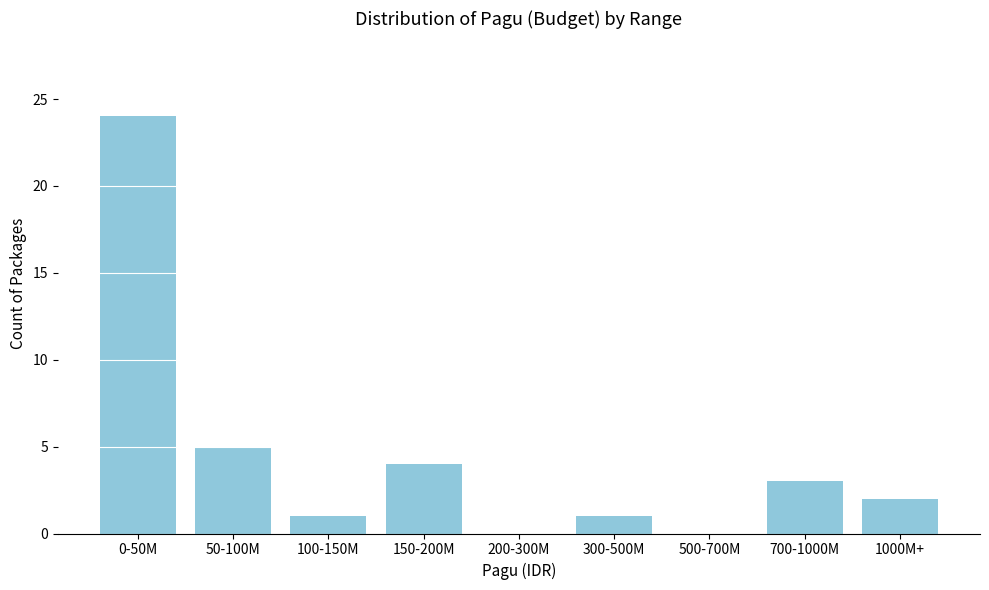

Reading left to right, what are all the values shown in this chart?

0-50M=24	50-100M=5	100-150M=1	150-200M=4	200-300M=0	300-500M=1	500-700M=0	700-1000M=3	1000M+=2